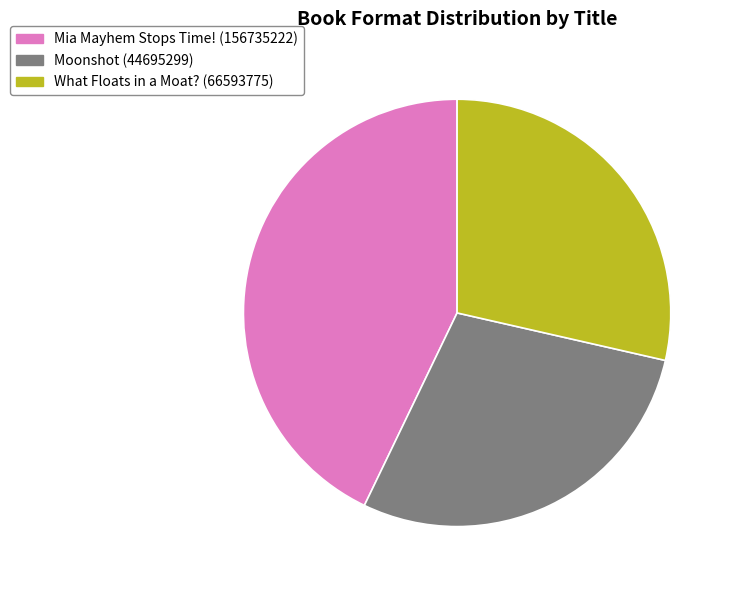

Which slice is the largest?

Mia Mayhem Stops Time! (156735222)